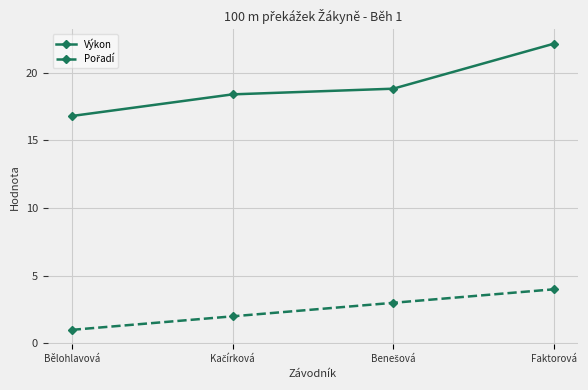

Is it true that Výkon equals 16.8 at Bělohlavová?

True